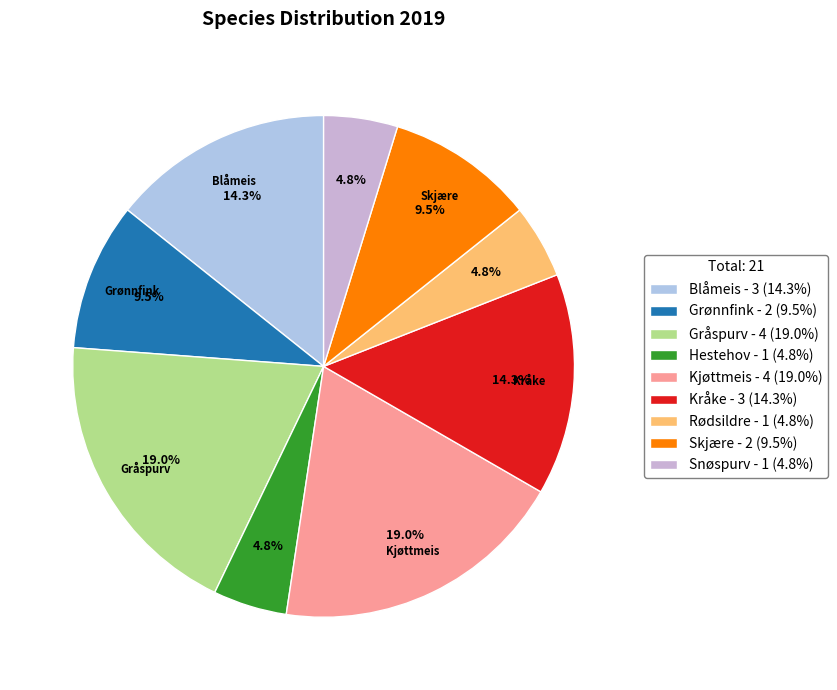

How many slices are in this pie chart?

9